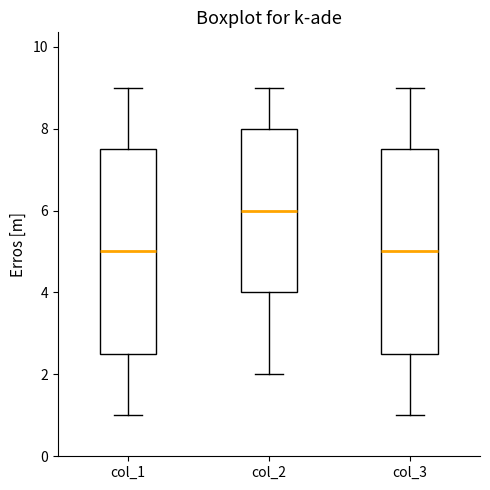

Reading left to right, transcribe this box plot: for each box, give where its median line is, the range the box spans, and where its two whiskers end, as read against the y-axis. The values are not printed on the chart, so give them approximately, as read against the axis.

col_1: median 5.0, box 2.6 to 7.6, whiskers 1.0 to 9.0
col_2: median 6.0, box 4.0 to 8.0, whiskers 2.0 to 9.0
col_3: median 5.0, box 2.6 to 7.6, whiskers 1.0 to 9.0